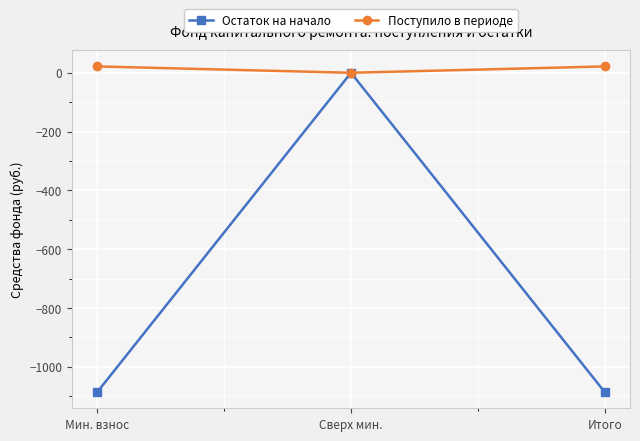

How many data points in Поступило в периоде are less than 21?

1